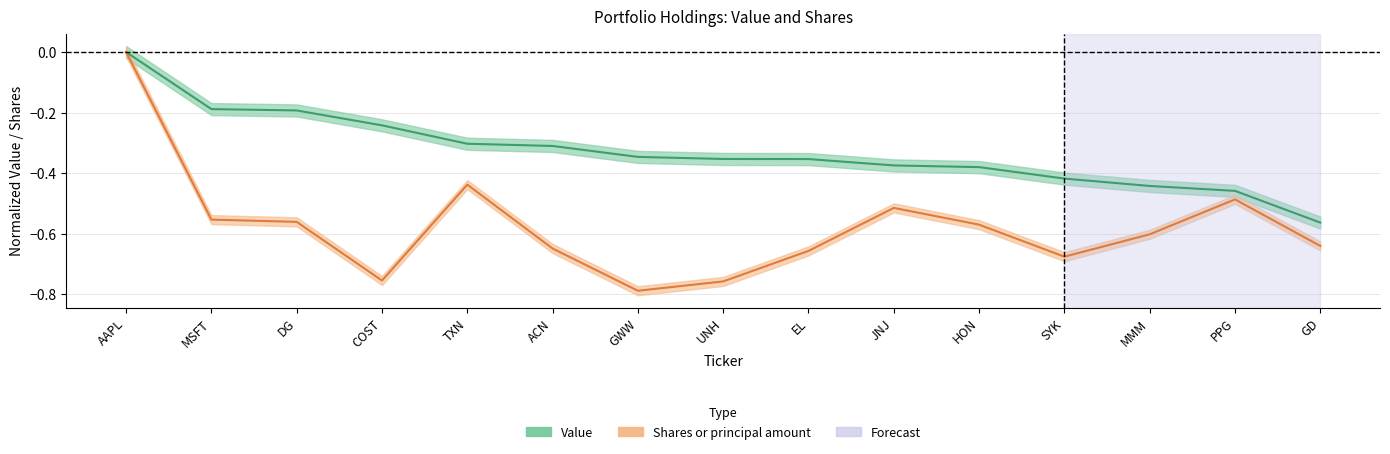

How many categories are shown in the chart?

15